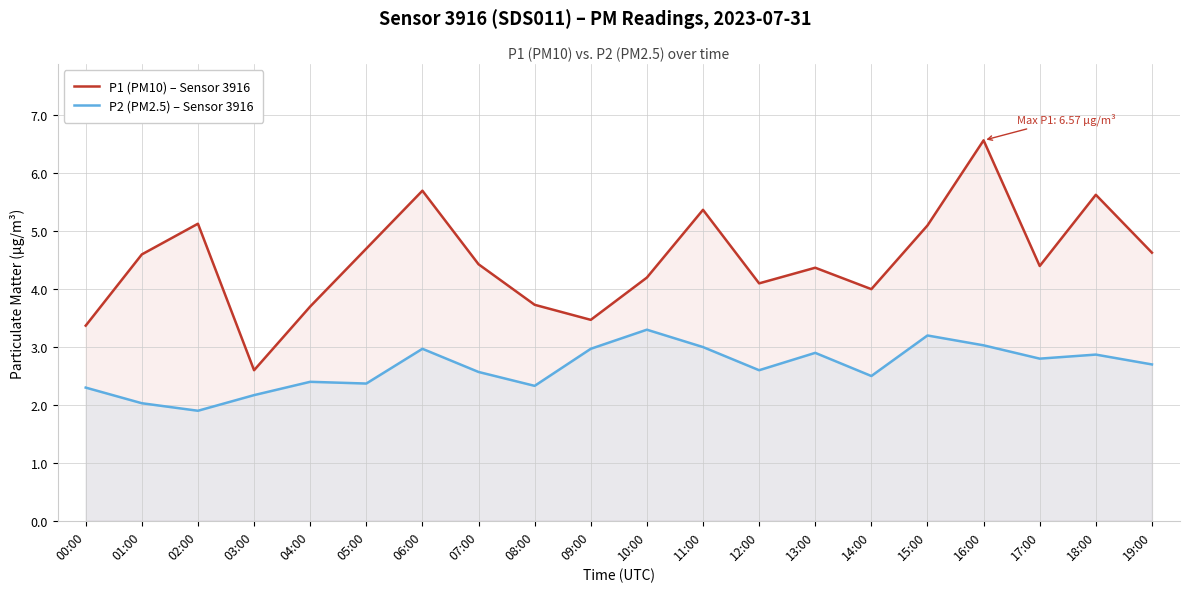

What is the approximate value of P1 (PM10) – Sensor 3916 at 03:00?

2.6